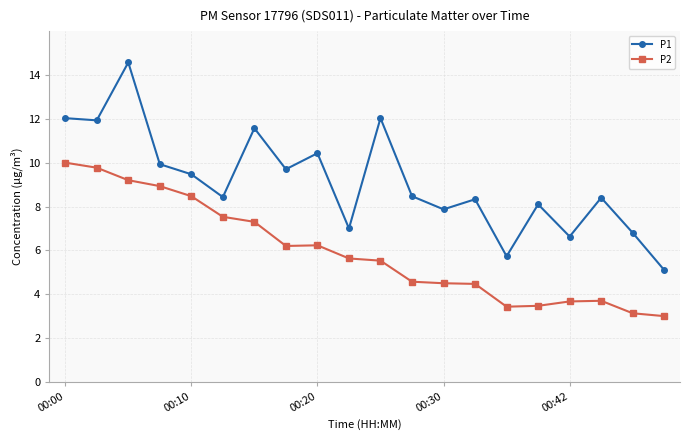

Does the chart have visible grid lines?

Yes